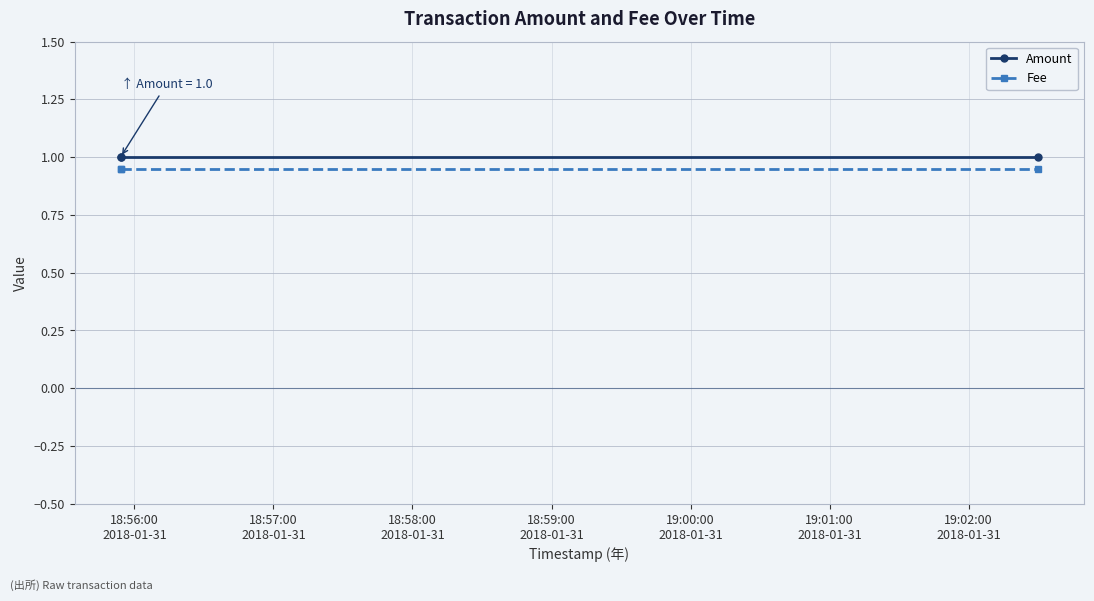

The value of Amount at 18:58:00
2018-01-31 is 0.4. True or false?

False